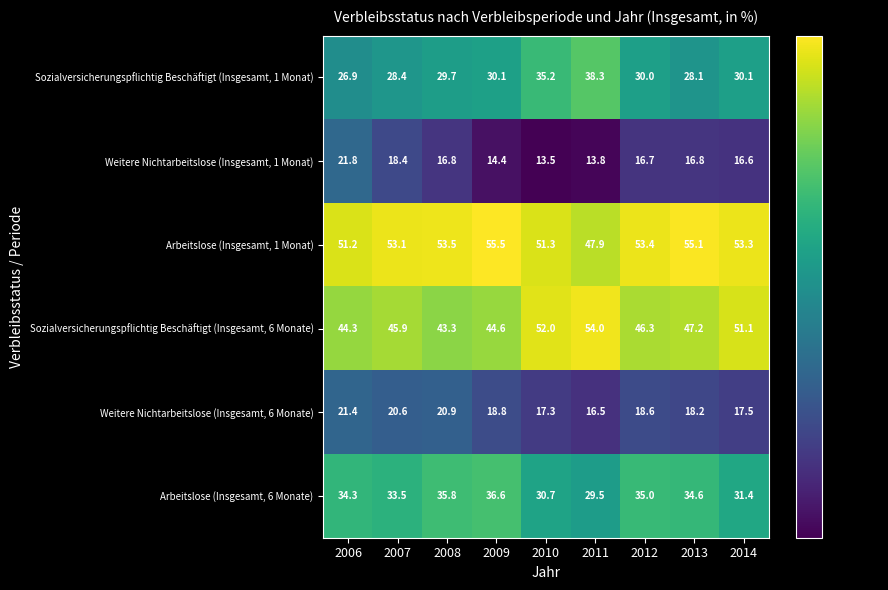

Is it true that Weitere Nichtarbeitslose (Insgesamt, 1 Monat) equals 16.8 at 2008?

True